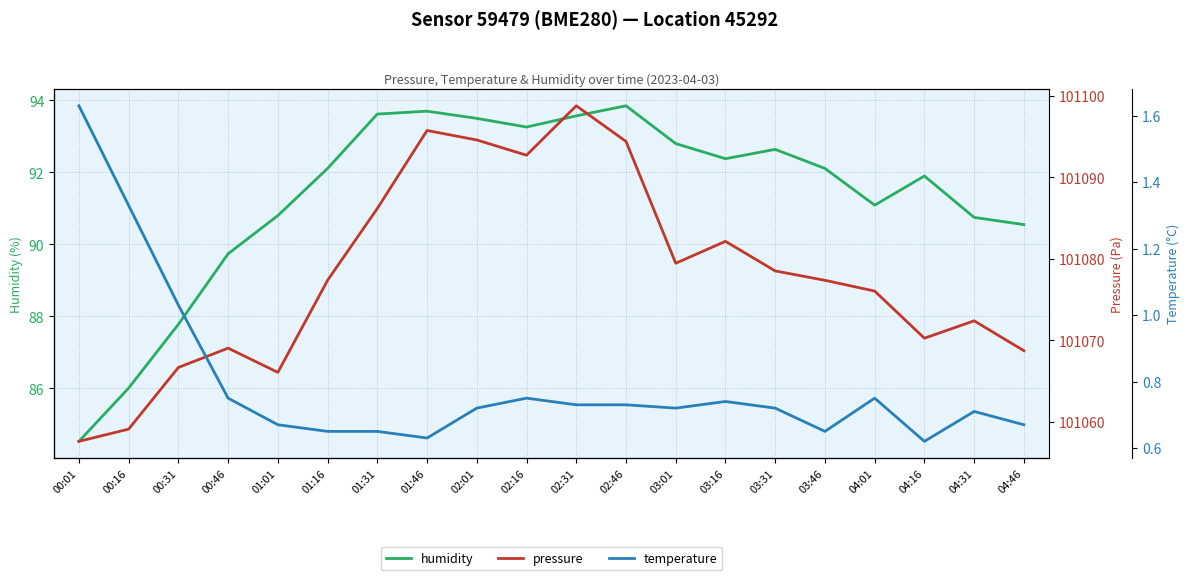

Which series has the largest total across all categories?

pressure